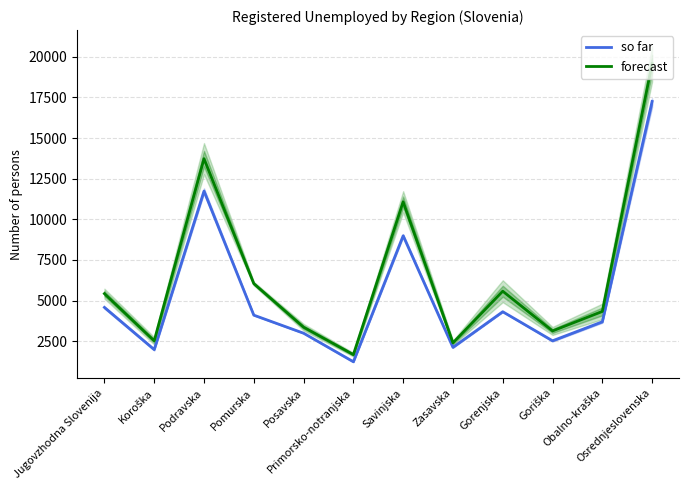

At which label does so far first exceed 4106?

Jugovzhodna Slovenija